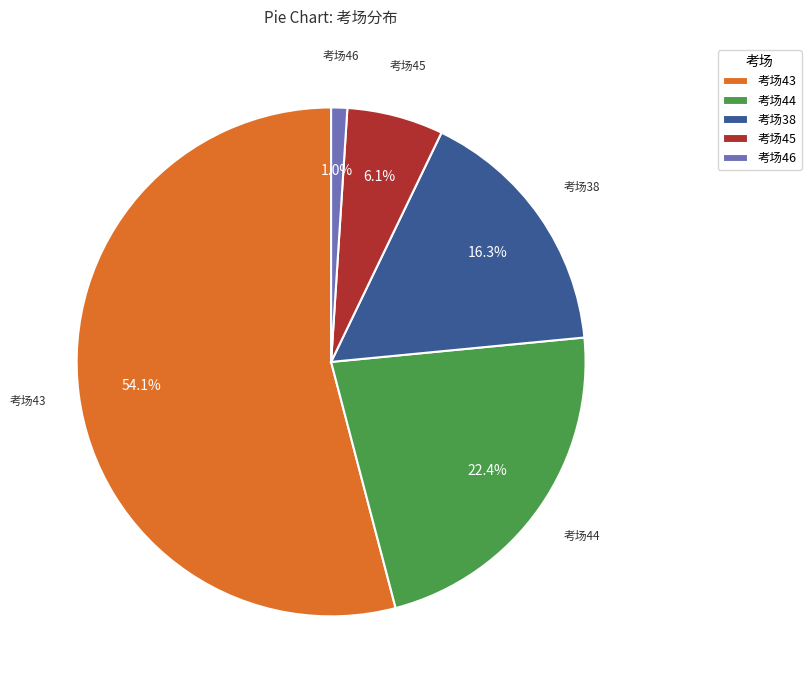

Which category has the smallest portion of the pie?

考场46